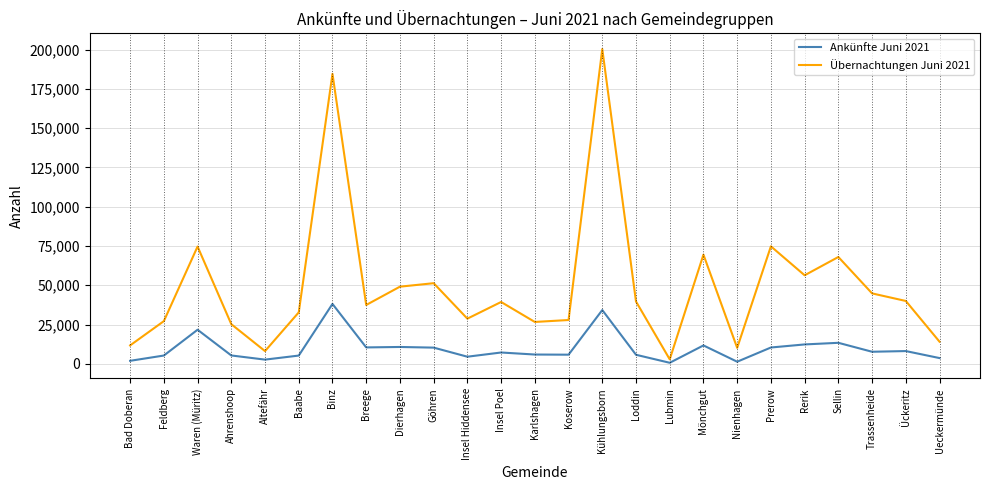

The Ankünfte Juni 2021 series shows 5801 at Koserow. True or false?

True